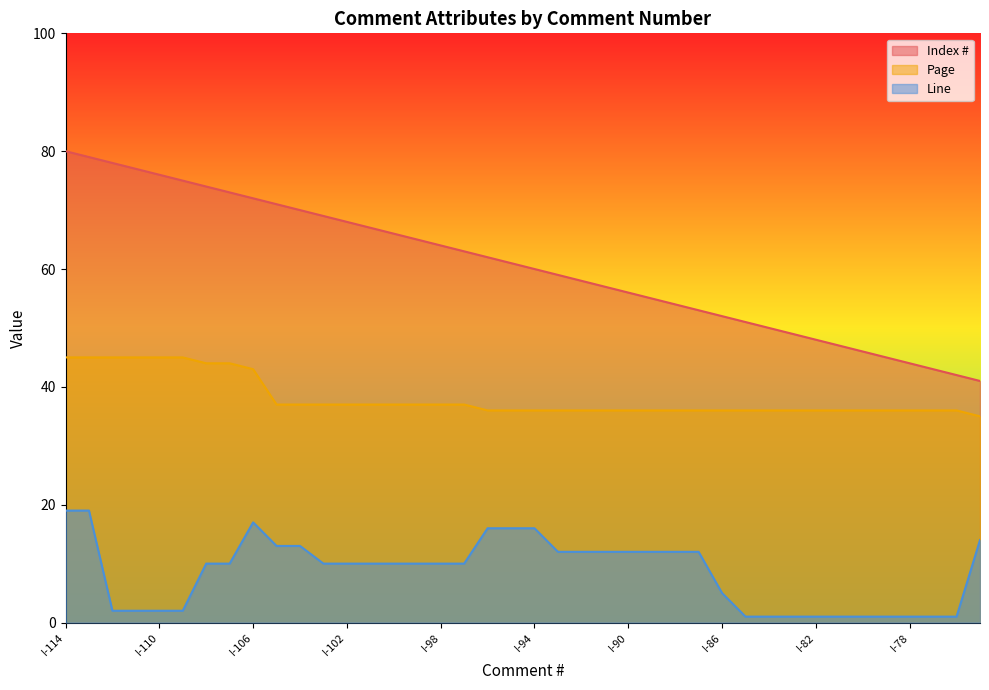

What is the sum of the Index # values at I-90 and I-113?

135